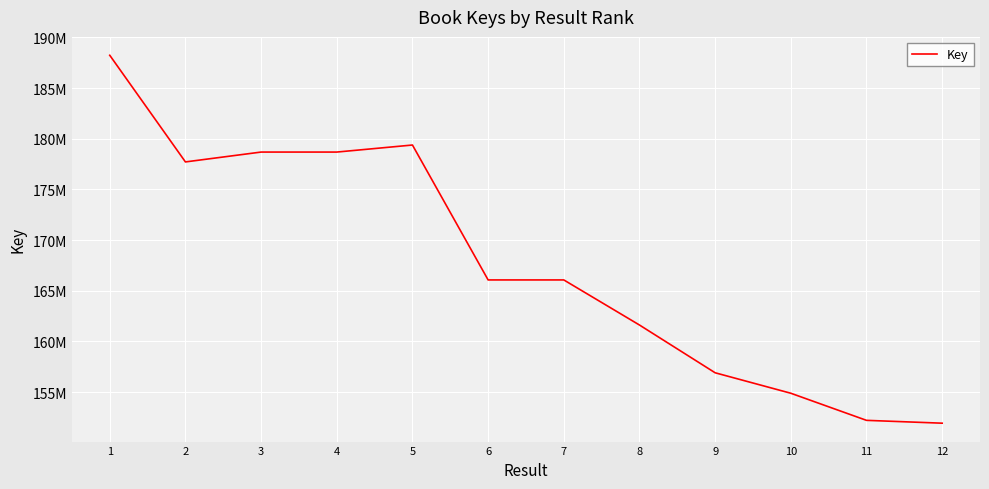

What value does the data have at 1, to the nearest 10?

188237670